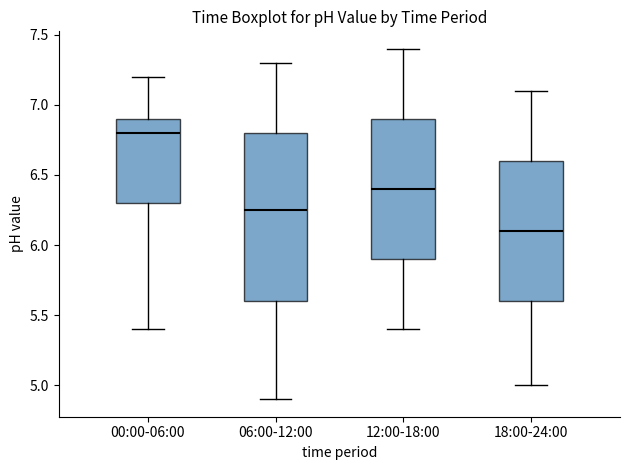

Which box has the lowest median line?

18:00-24:00